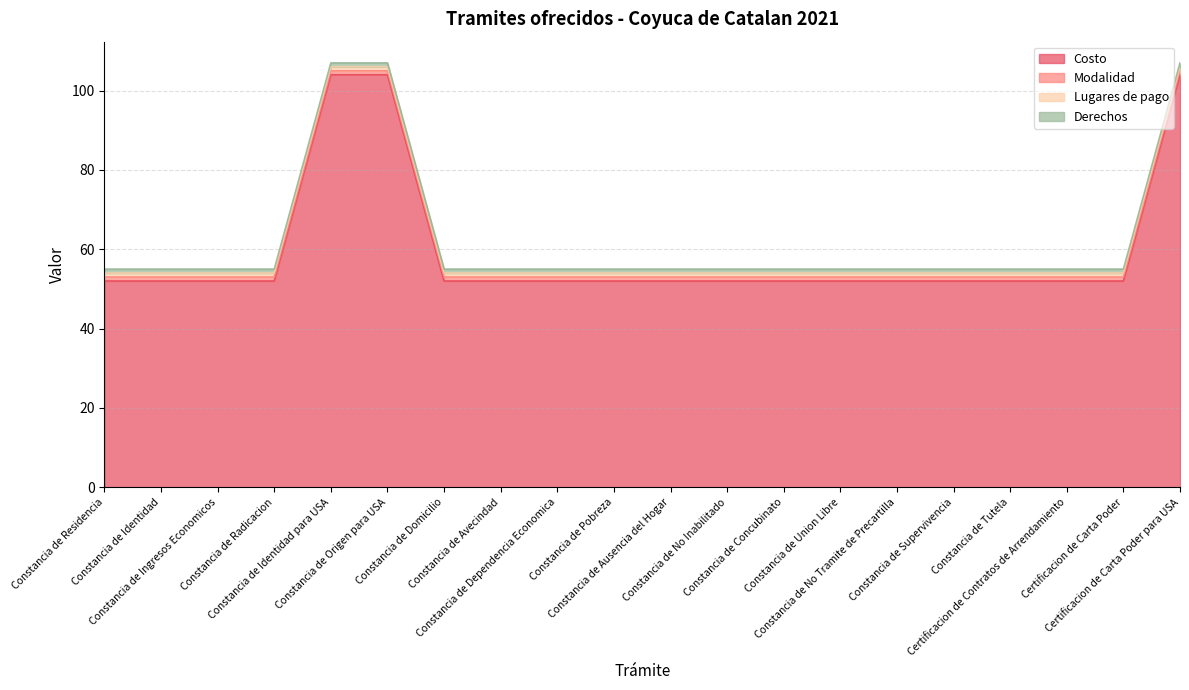

Reading left to right, transcribe all the data shown in this chart.

Costo: Constancia de Residencia=52	Constancia de Identidad=52	Constancia de Ingresos Economicos=52	Constancia de Radicacion=52	Constancia de Identidad para USA=104	Constancia de Origen para USA=104	Constancia de Domicilio=52	Constancia de Avecindad=52	Constancia de Dependencia Economica=52	Constancia de Pobreza=52	Constancia de Ausencia del Hogar=52	Constancia de No Inabilitado=52	Constancia de Concubinato=52	Constancia de Union Libre=52	Constancia de No Tramite de Precartilla=52	Constancia de Supervivencia=52	Constancia de Tutela=52	Certificacion de Contratos de Arrendamiento=52	Certificacion de Carta Poder=52	Certificacion de Carta Poder para USA=104
Modalidad: Constancia de Residencia=1	Constancia de Identidad=1	Constancia de Ingresos Economicos=1	Constancia de Radicacion=1	Constancia de Identidad para USA=1	Constancia de Origen para USA=1	Constancia de Domicilio=1	Constancia de Avecindad=1	Constancia de Dependencia Economica=1	Constancia de Pobreza=1	Constancia de Ausencia del Hogar=1	Constancia de No Inabilitado=1	Constancia de Concubinato=1	Constancia de Union Libre=1	Constancia de No Tramite de Precartilla=1	Constancia de Supervivencia=1	Constancia de Tutela=1	Certificacion de Contratos de Arrendamiento=1	Certificacion de Carta Poder=1	Certificacion de Carta Poder para USA=1
Lugares de pago: Constancia de Residencia=1	Constancia de Identidad=1	Constancia de Ingresos Economicos=1	Constancia de Radicacion=1	Constancia de Identidad para USA=1	Constancia de Origen para USA=1	Constancia de Domicilio=1	Constancia de Avecindad=1	Constancia de Dependencia Economica=1	Constancia de Pobreza=1	Constancia de Ausencia del Hogar=1	Constancia de No Inabilitado=1	Constancia de Concubinato=1	Constancia de Union Libre=1	Constancia de No Tramite de Precartilla=1	Constancia de Supervivencia=1	Constancia de Tutela=1	Certificacion de Contratos de Arrendamiento=1	Certificacion de Carta Poder=1	Certificacion de Carta Poder para USA=1
Derechos: Constancia de Residencia=1	Constancia de Identidad=1	Constancia de Ingresos Economicos=1	Constancia de Radicacion=1	Constancia de Identidad para USA=1	Constancia de Origen para USA=1	Constancia de Domicilio=1	Constancia de Avecindad=1	Constancia de Dependencia Economica=1	Constancia de Pobreza=1	Constancia de Ausencia del Hogar=1	Constancia de No Inabilitado=1	Constancia de Concubinato=1	Constancia de Union Libre=1	Constancia de No Tramite de Precartilla=1	Constancia de Supervivencia=1	Constancia de Tutela=1	Certificacion de Contratos de Arrendamiento=1	Certificacion de Carta Poder=1	Certificacion de Carta Poder para USA=1